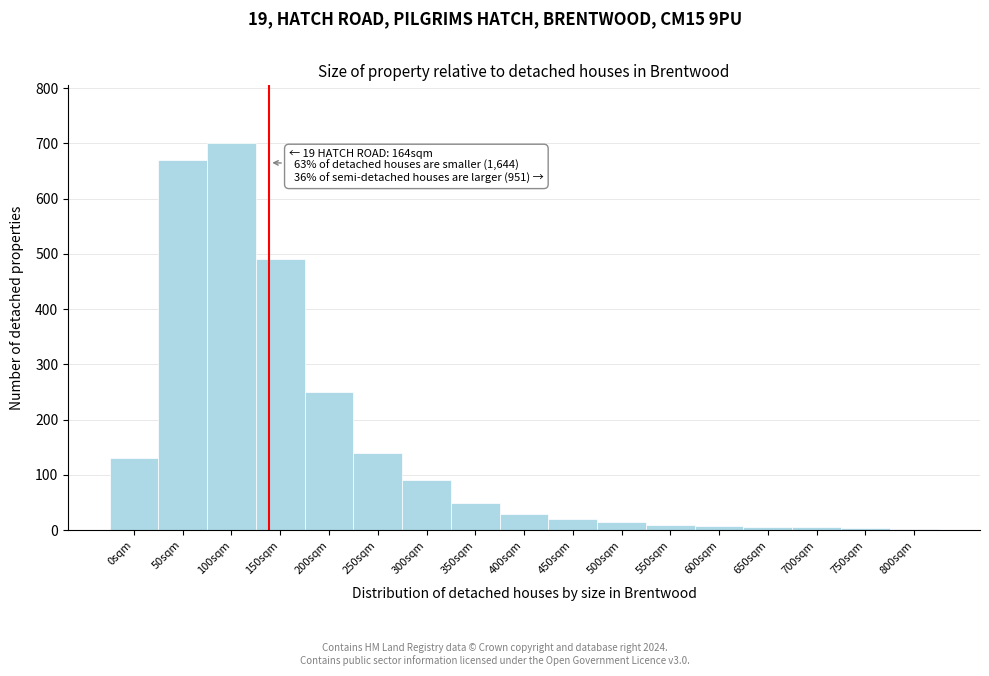

True or false: the data shows 700 at 100sqm.

True